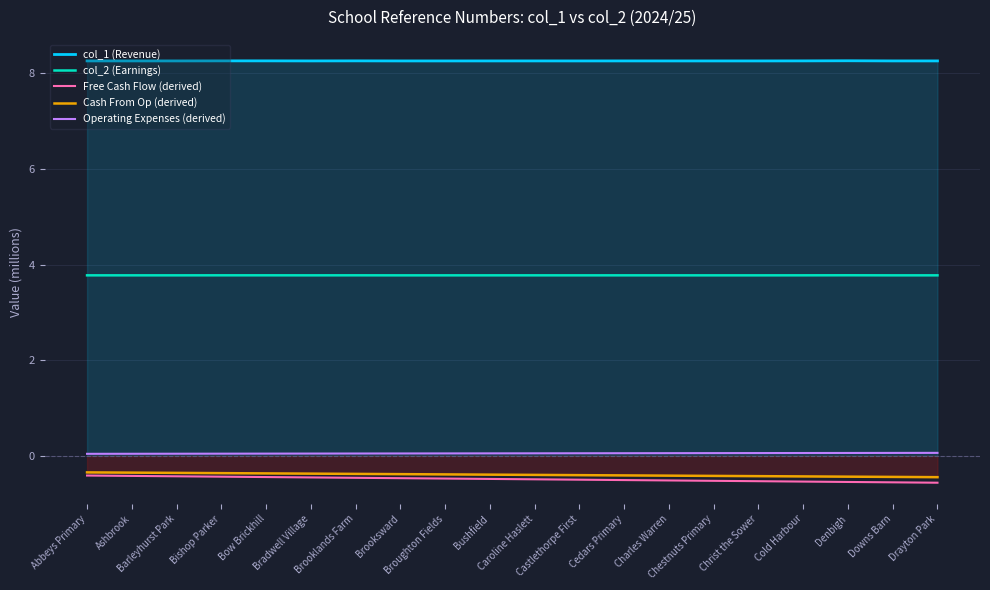

Which series changed the most between Bishop Parker and Castlethorpe First?

Free Cash Flow (derived)